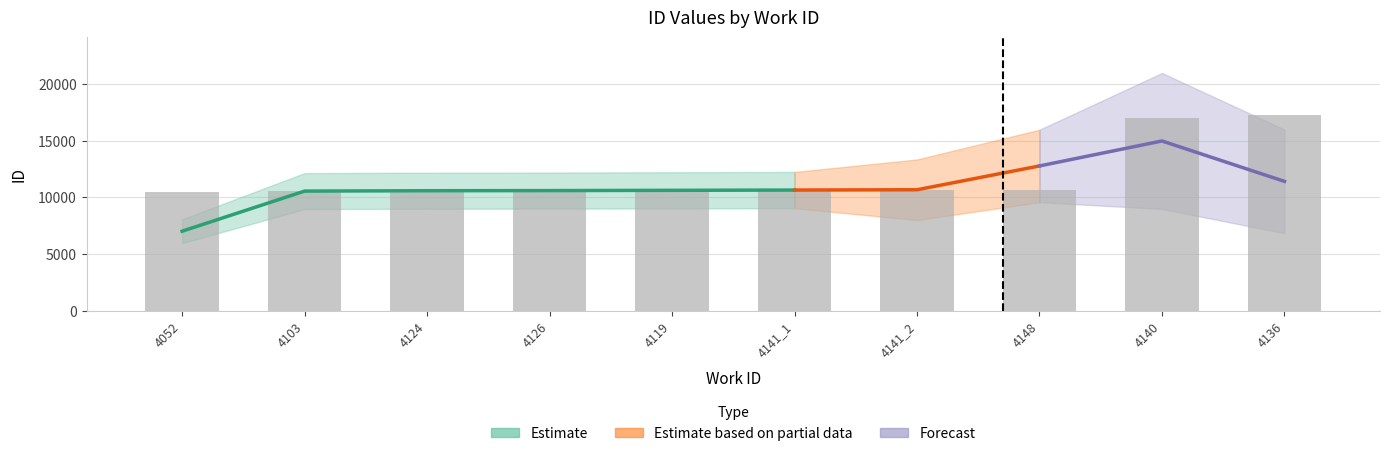

Between 4136 and 4119, which is larger?

4136